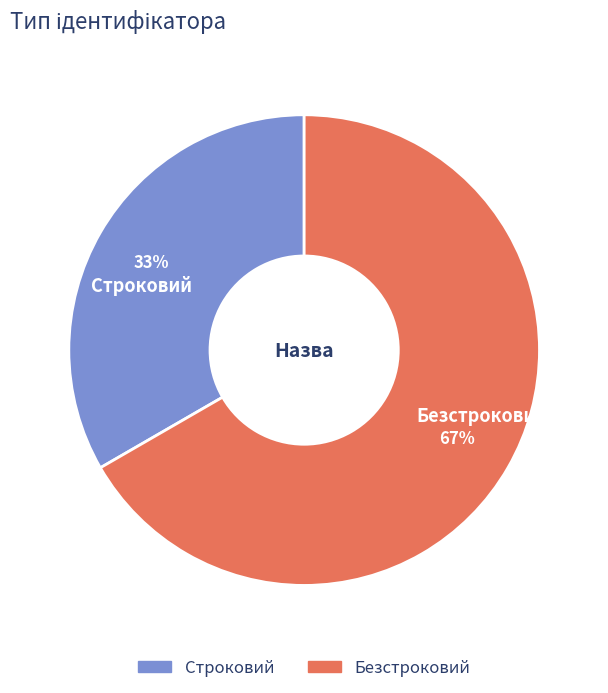

Combined, do Безстроковий and Строковий account for over 50%?

Yes